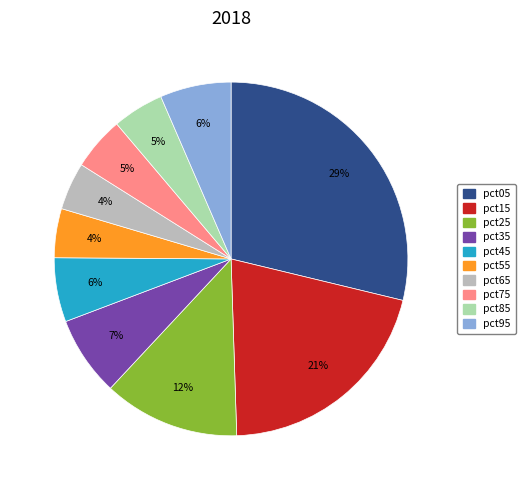

Is the sum of pct55 and pct45 greater than half?

No